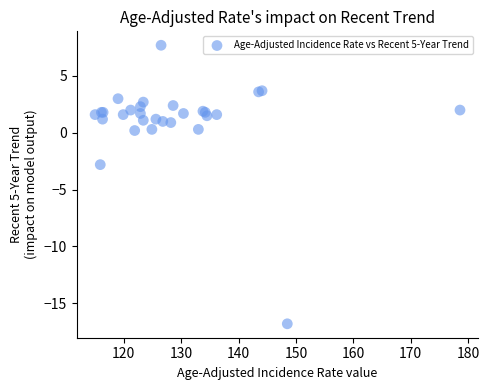

What Y value in the scatter plot is closest to -4?

-2.8